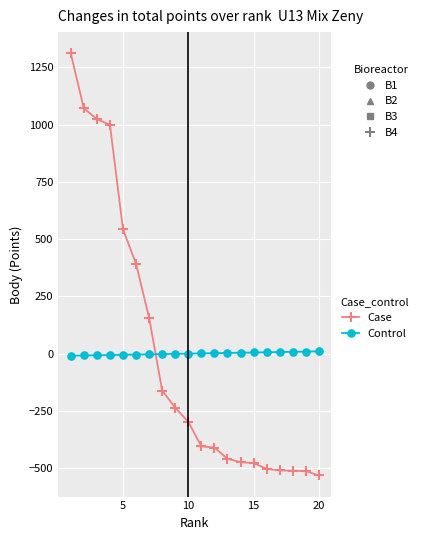

What is the minimum value shown in the chart?

-532.5